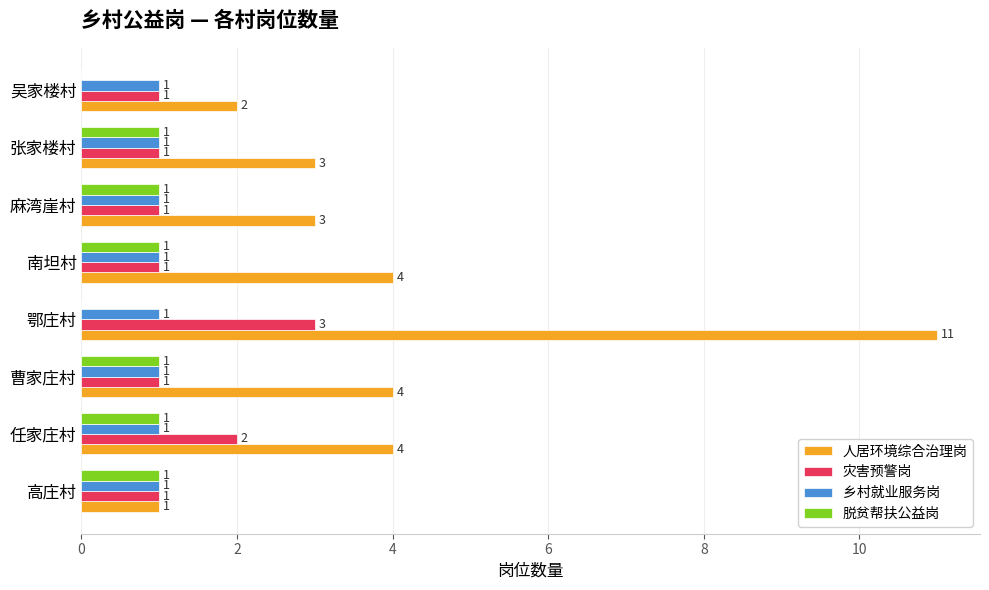

The 人居环境综合治理岗 series shows 1 at 任家庄村. True or false?

False